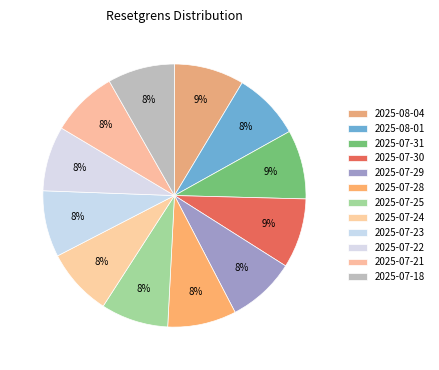

Is there any slice that represents more than half of the pie?

No